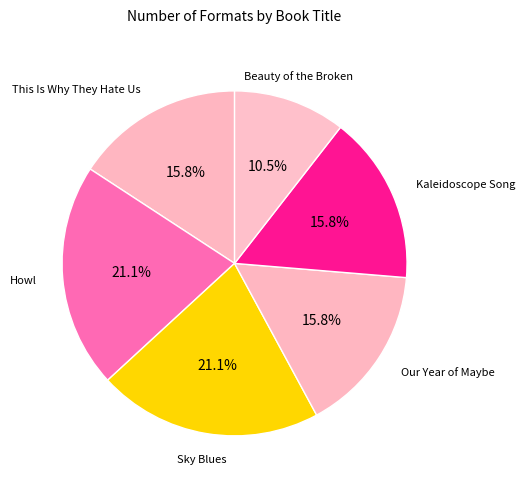

How many segments does this pie chart have?

6